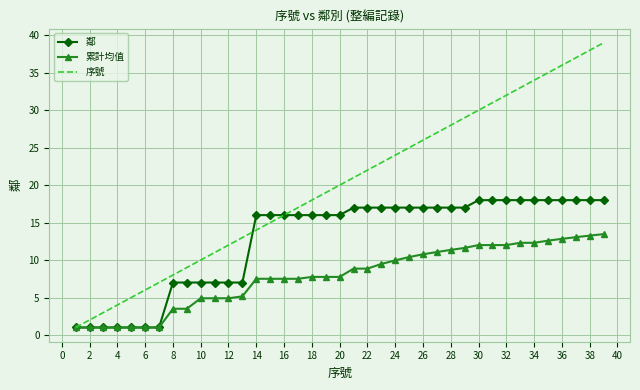

Reading left to right, extract all data points from this chart.

鄰: 1.0	1.0	1.0	1.0	1.0	1.0	1.0	7.0	7.0	7.0	7.0	7.0	7.0	16.0	16.0	16.0	16.0	16.0	16.0	16.0	17.0	17.0	17.0	17.0	17.0	17.0	17.0	17.0	17.0	18.0	18.0	18.0	18.0	18.0	18.0	18.0	18.0	18.0	18.0
累計均值: 1.0	1.0	1.0	1.0	1.0	1.0	1.0	3.5	3.5	4.9	4.9	4.9	5.2	7.5	7.5	7.5	7.5	7.8	7.8	7.8	8.9	8.9	9.5	10.0	10.4	10.8	11.1	11.4	11.6	12.0	12.0	12.0	12.3	12.3	12.6	12.8	13.1	13.3	13.5
序號: 1.0	2.0	3.0	4.0	5.0	6.0	7.0	8.0	9.0	10.0	11.0	12.0	13.0	14.0	15.0	16.0	17.0	18.0	19.0	20.0	21.0	22.0	23.0	24.0	25.0	26.0	27.0	28.0	29.0	30.0	31.0	32.0	33.0	34.0	35.0	36.0	37.0	38.0	39.0